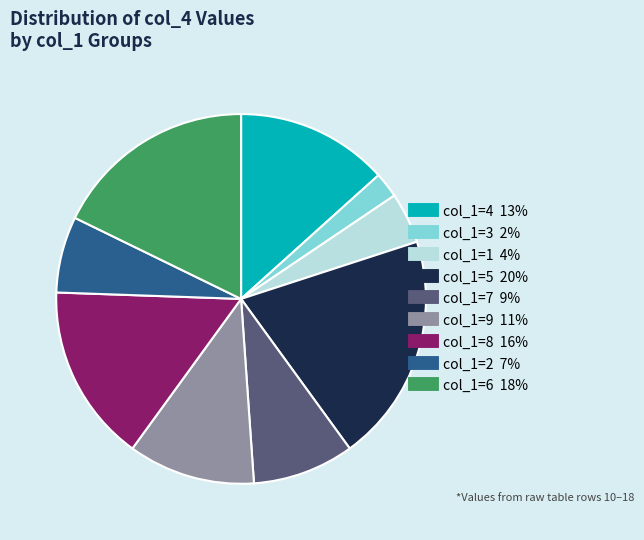

Does any single category account for the majority?

No